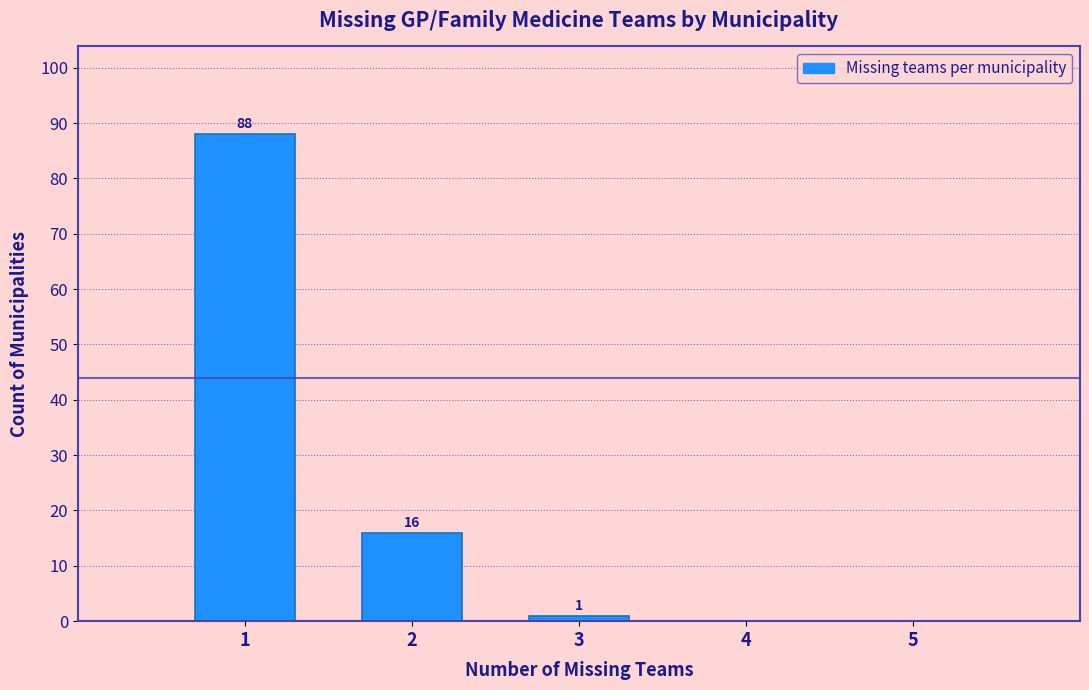

Over which range of the x-axis is the bar tallest?

0.5 to 1.5